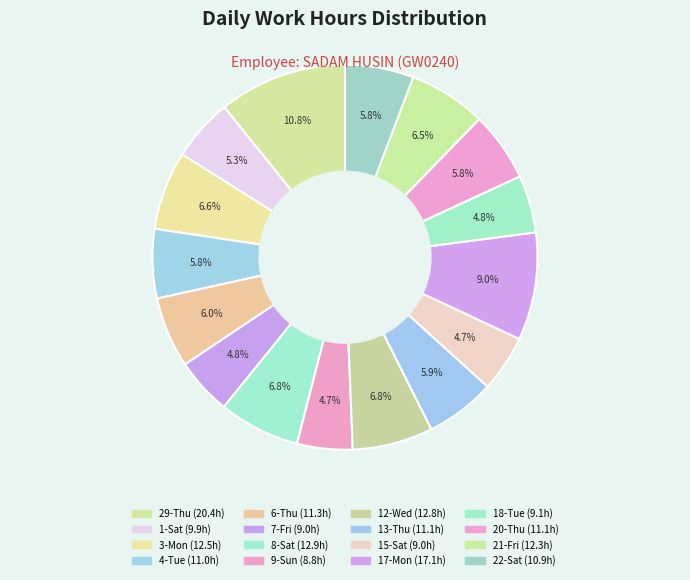

Rank the categories by value from highest to lowest.

29-Thu, 17-Mon, 8-Sat, 12-Wed, 3-Mon, 21-Fri, 6-Thu, 13-Thu, 20-Thu, 4-Tue, 22-Sat, 1-Sat, 18-Tue, 7-Fri, 15-Sat, 9-Sun